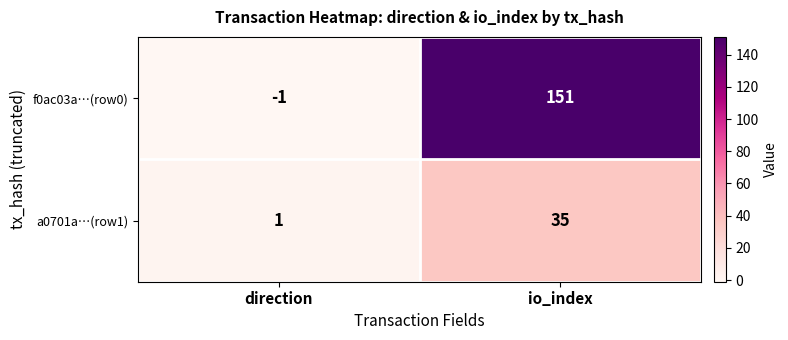

What is the average value of the f0ac03a…(row0) series?

75